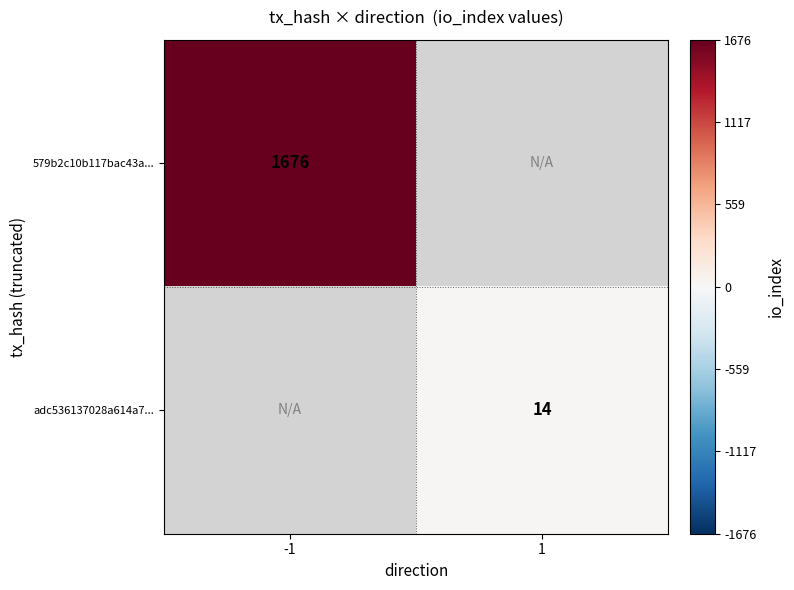

Is it true that adc536137028a614a7... equals 19 at 1?

False